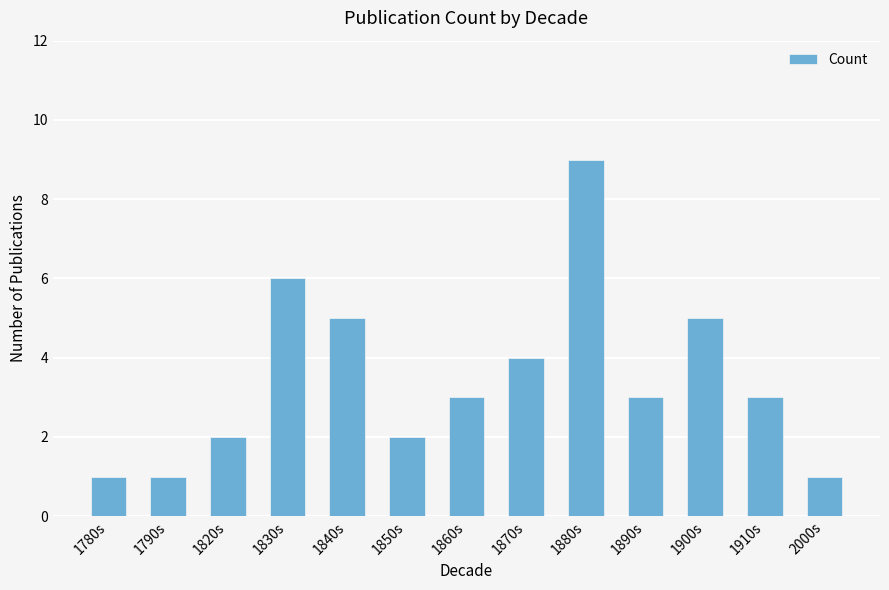

What position from the right is 1830s?

10